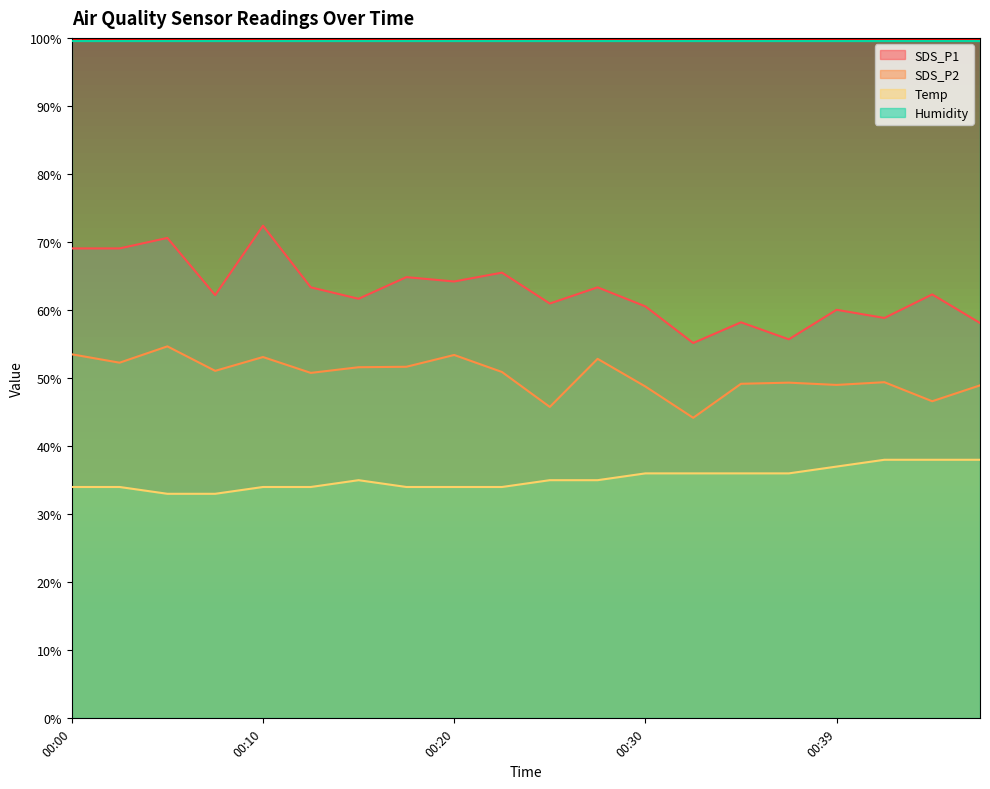

Reading right to left, what are all the values shown in this chart?

SDS_P1: 58.1	62.3	58.8	60.0	55.7	58.2	55.2	60.5	63.3	61.0	65.5	64.2	64.8	61.7	63.3	72.4	62.2	70.6	69.1	69.1
SDS_P2: 48.9	46.6	49.4	49.0	49.3	49.2	44.2	48.8	52.8	45.8	50.9	53.4	51.7	51.6	50.8	53.1	51.1	54.7	52.3	53.5
Temp: 38.0	38.0	38.0	37.0	36.0	36.0	36.0	36.0	35.0	35.0	34.0	34.0	34.0	35.0	34.0	34.0	33.0	33.0	34.0	34.0